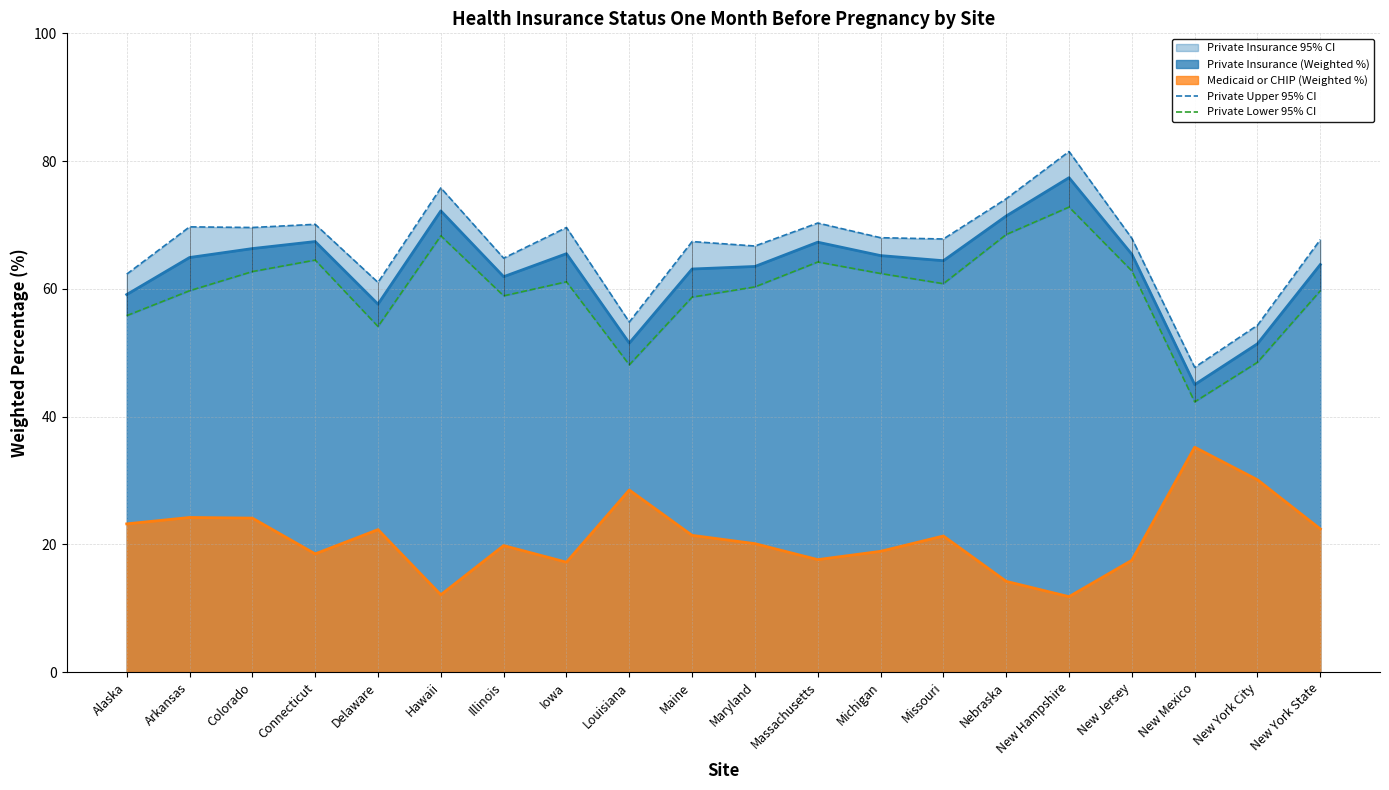

What position from the left is Arkansas?

2